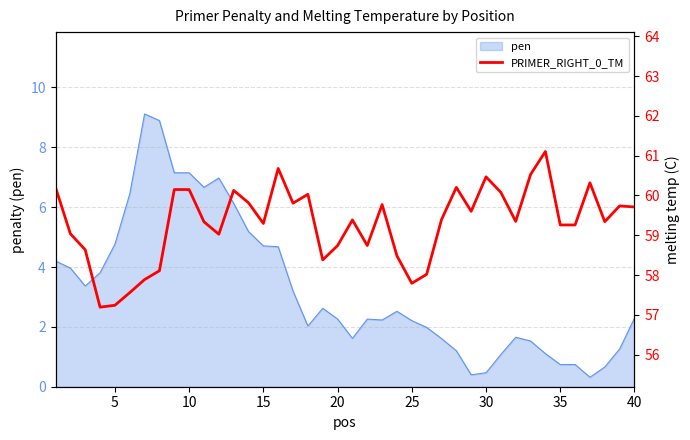

Count the number of categories in the chart.

40